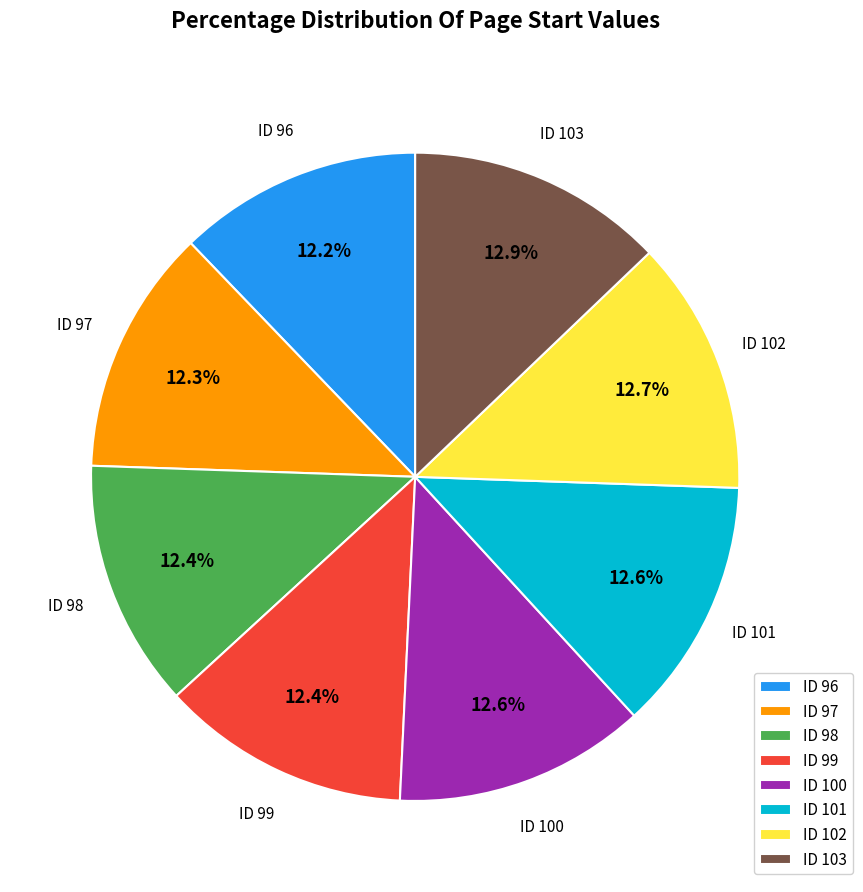

How many slices are in this pie chart?

8